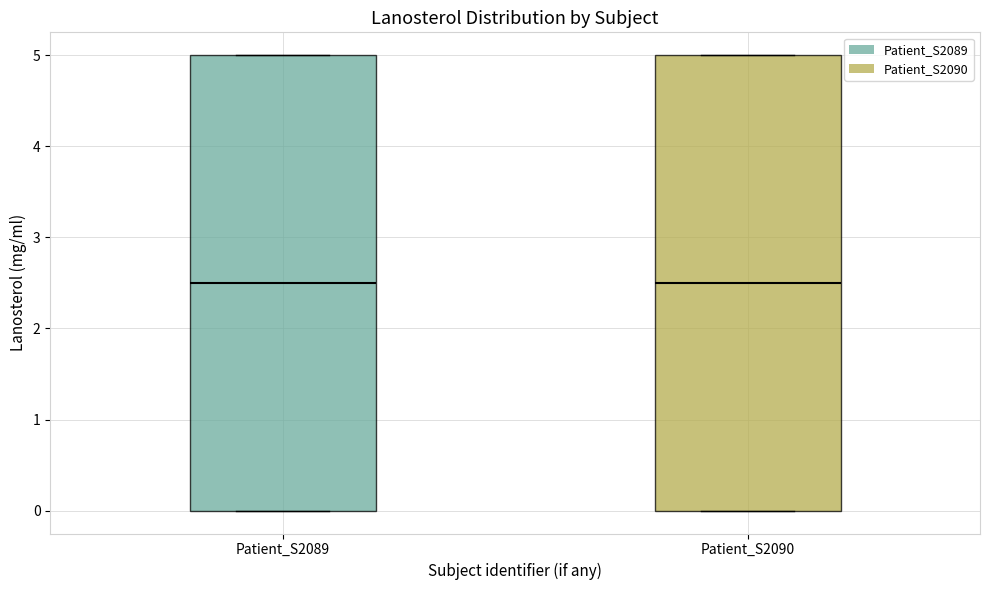

Reading left to right, read every box against the y-axis: the position of its median line, the range the box covers, and the ends of its whiskers. The values are not printed on the chart, so give them approximately, as read against the axis.

Patient_S2089: median 2.5, box 0.0 to 5.0, whiskers 0.0 to 5.0
Patient_S2090: median 2.5, box 0.0 to 5.0, whiskers 0.0 to 5.0